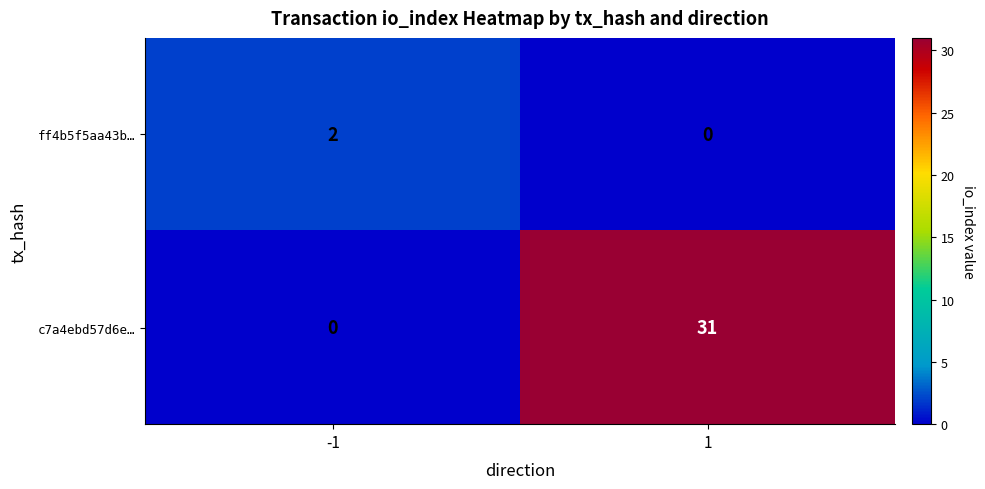

Which series has the largest total across all categories?

c7a4ebd57d6e…